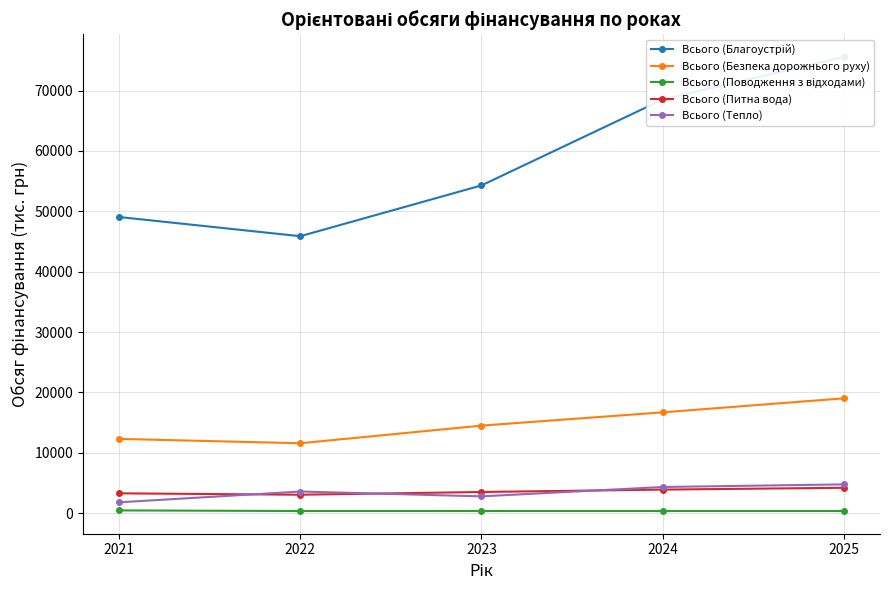

How many values in the Всього (Поводження з відходами) series exceed 350?

1